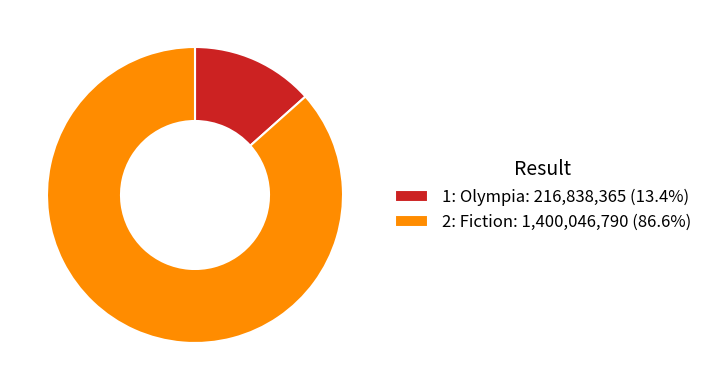

True or false: 2: Fiction accounts for 72% of the total.

False